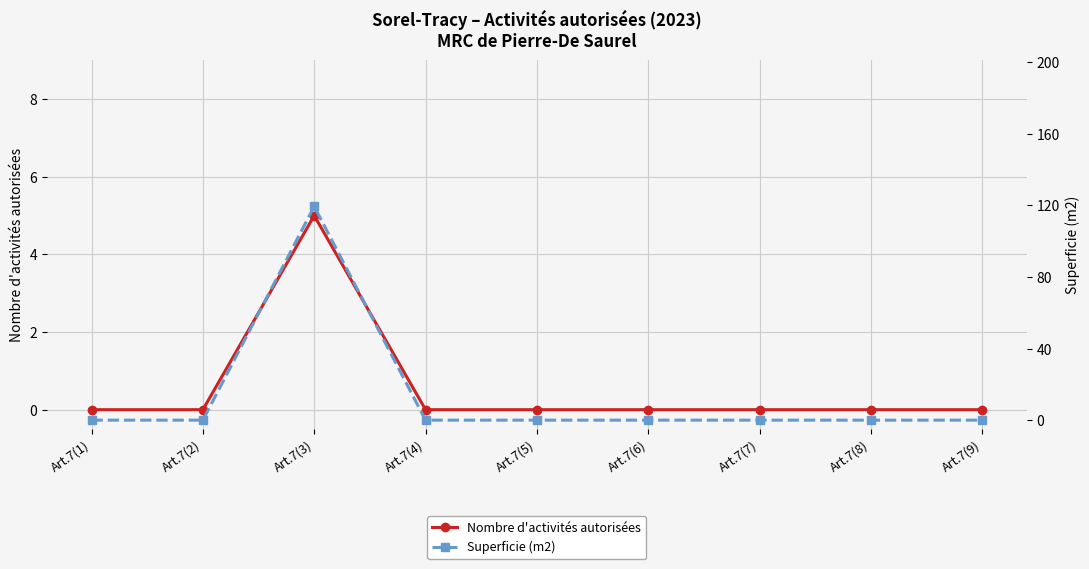

How many values in the Nombre d'activités autorisées series exceed 0?

1